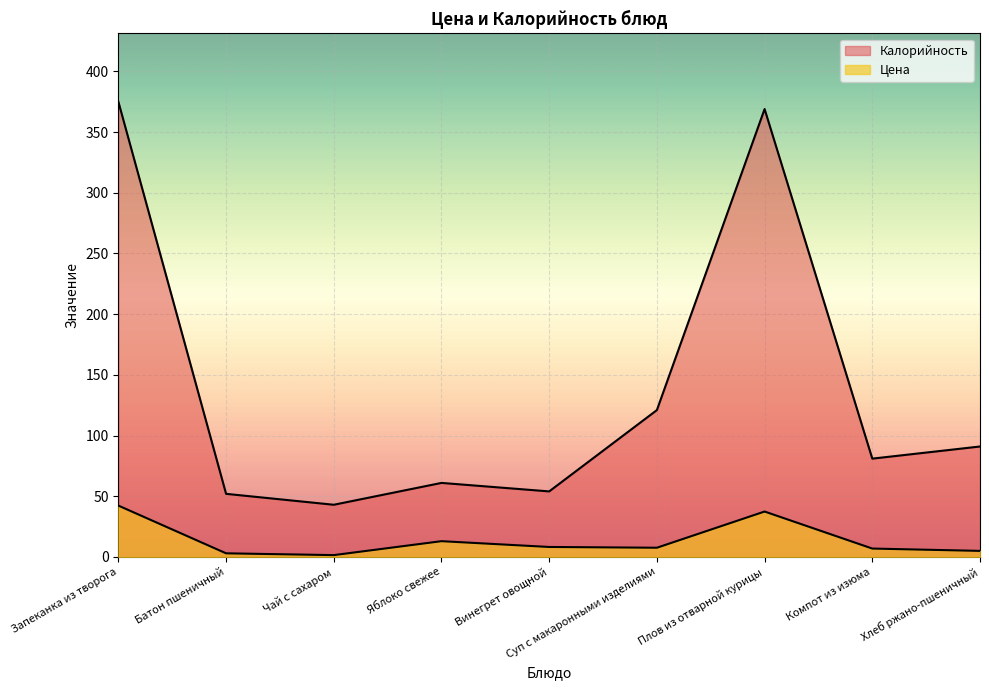

True or false: Цена has a value of 11.6 at Компот из изюма.

False